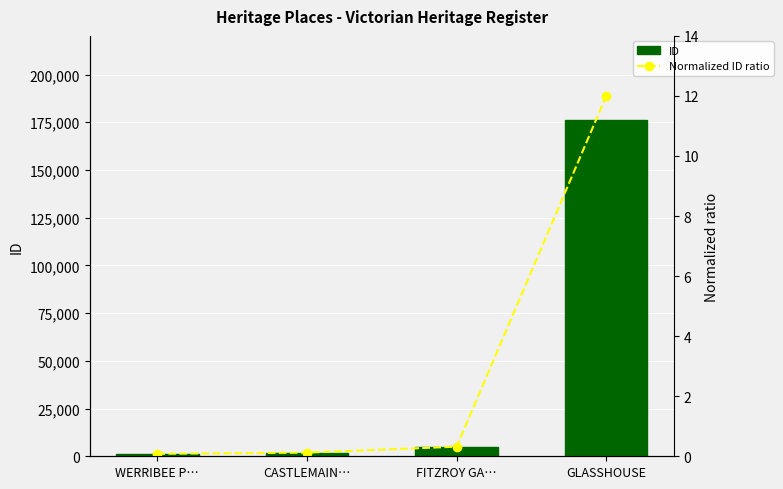

Rank the series by their average value, from highest to lowest.

ID, Normalized ID ratio